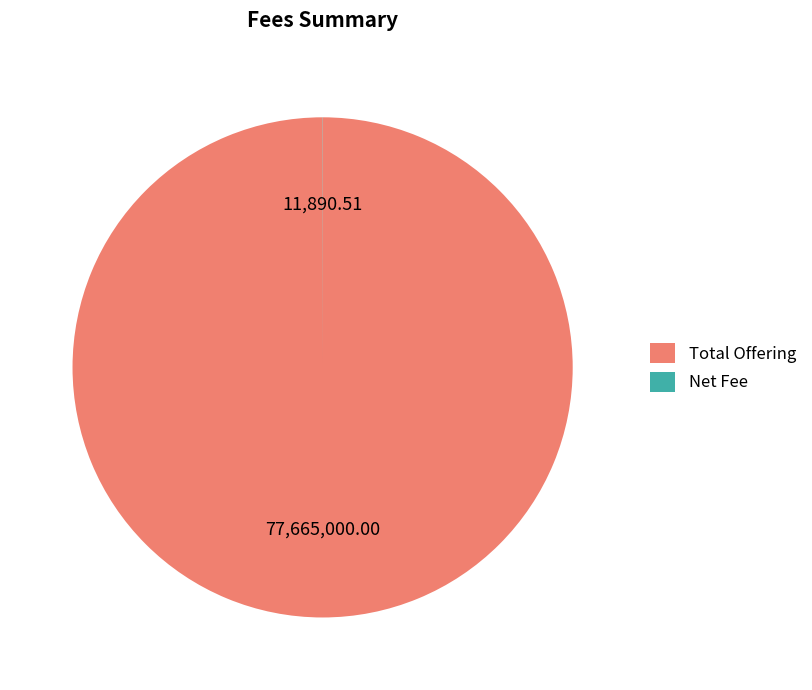

What is the largest slice in the pie chart?

Total Offering